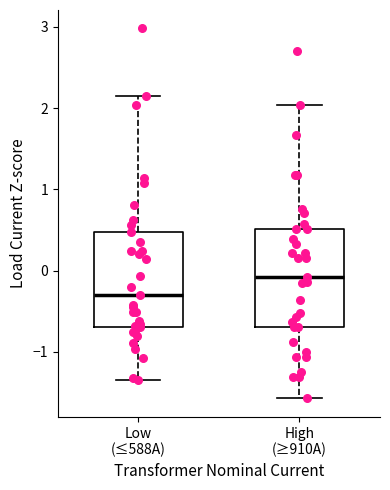

Which box's median line is the highest?

High (≥910A)